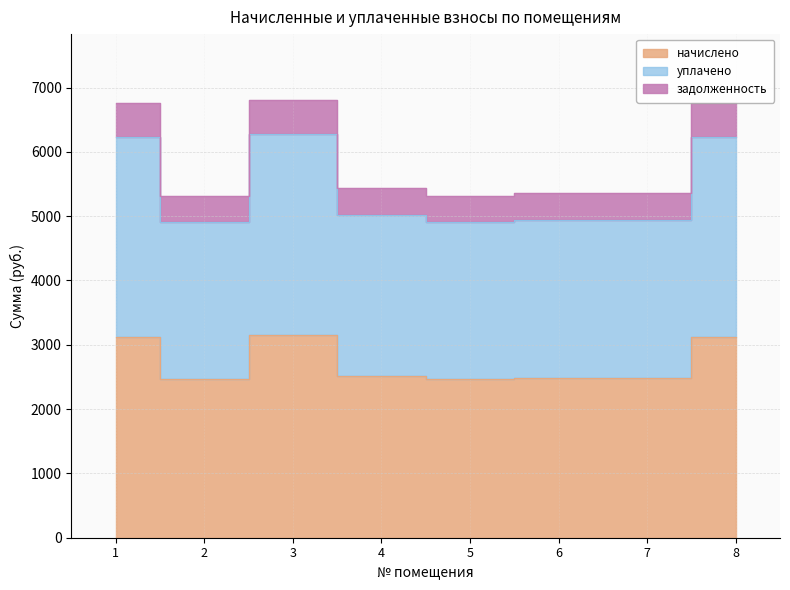

Reading left to right, transcribe all the data shown in this chart.

начислено: 3127.3	2462.4	3151.9	2517.8	2462.4	2480.3	2480.3	3127.3
уплачено: 6234.7	4909.2	6283.8	5019.6	4909.2	4944.8	4944.8	6234.7
задолженность: 6755.9	5319.6	6809.1	5439.2	5319.6	5358.2	5358.2	6755.9